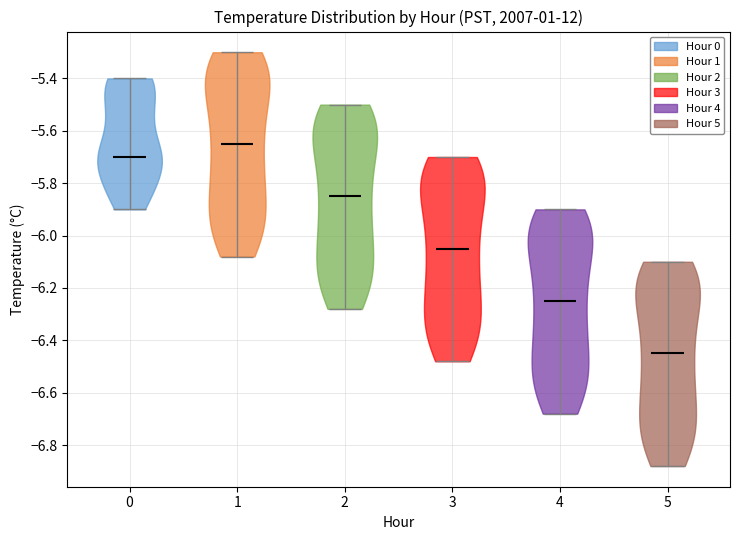

Which violin has the highest median line?

1